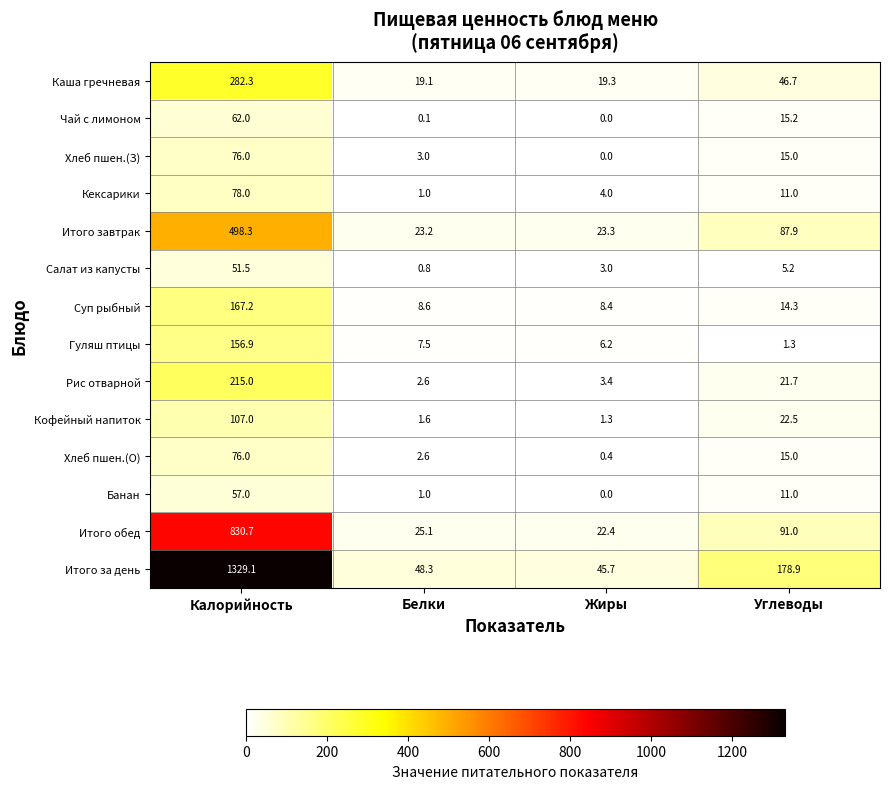

How many series are shown in this chart?

14